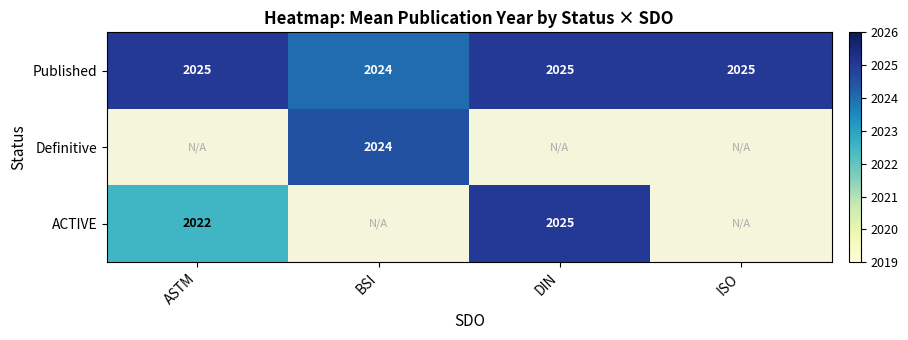

How many Published values are between 2025 and 2026?

3